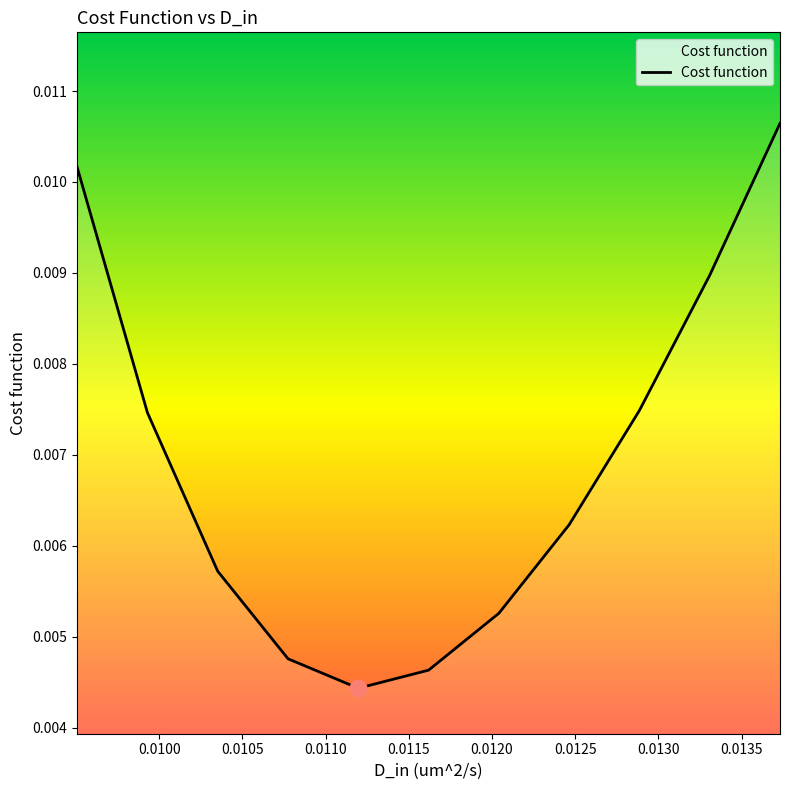

How many values are between 0 and 1?

11